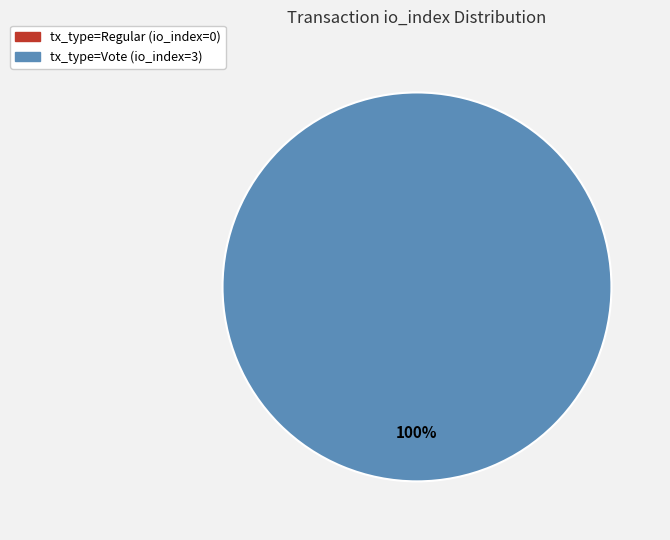

Which category has the smallest portion of the pie?

tx_type=Regular (io_index=0)